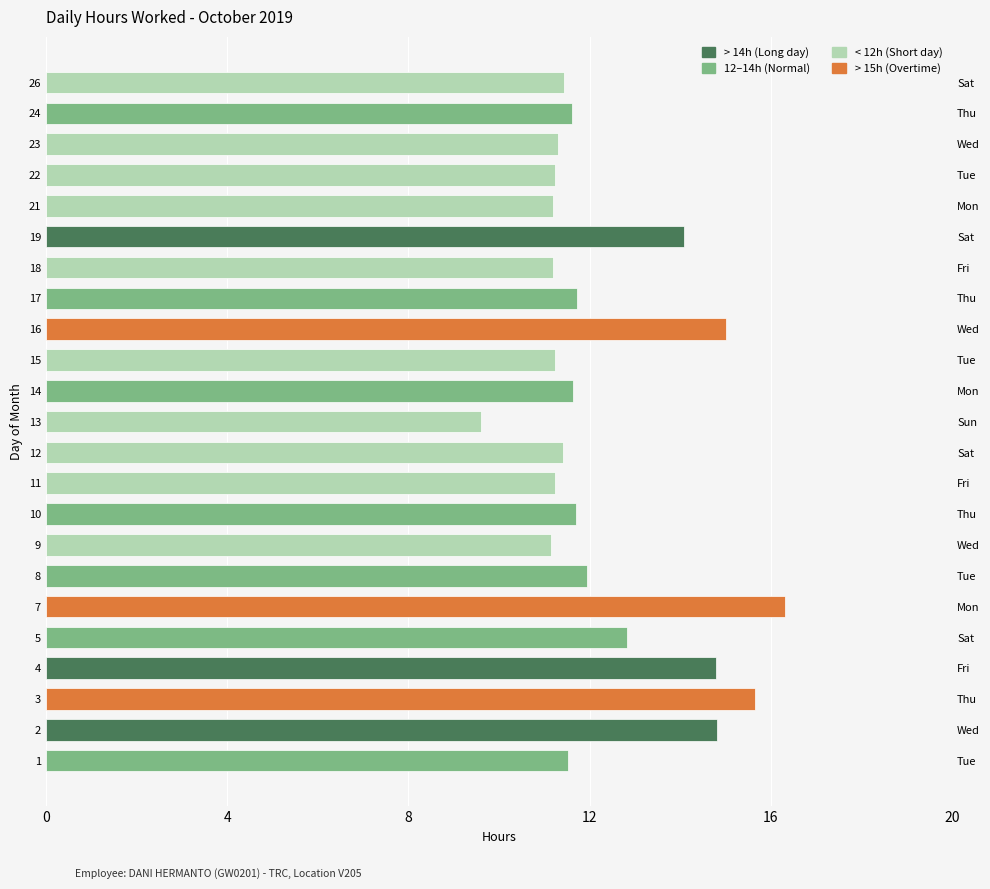

What is the average value?

12.4